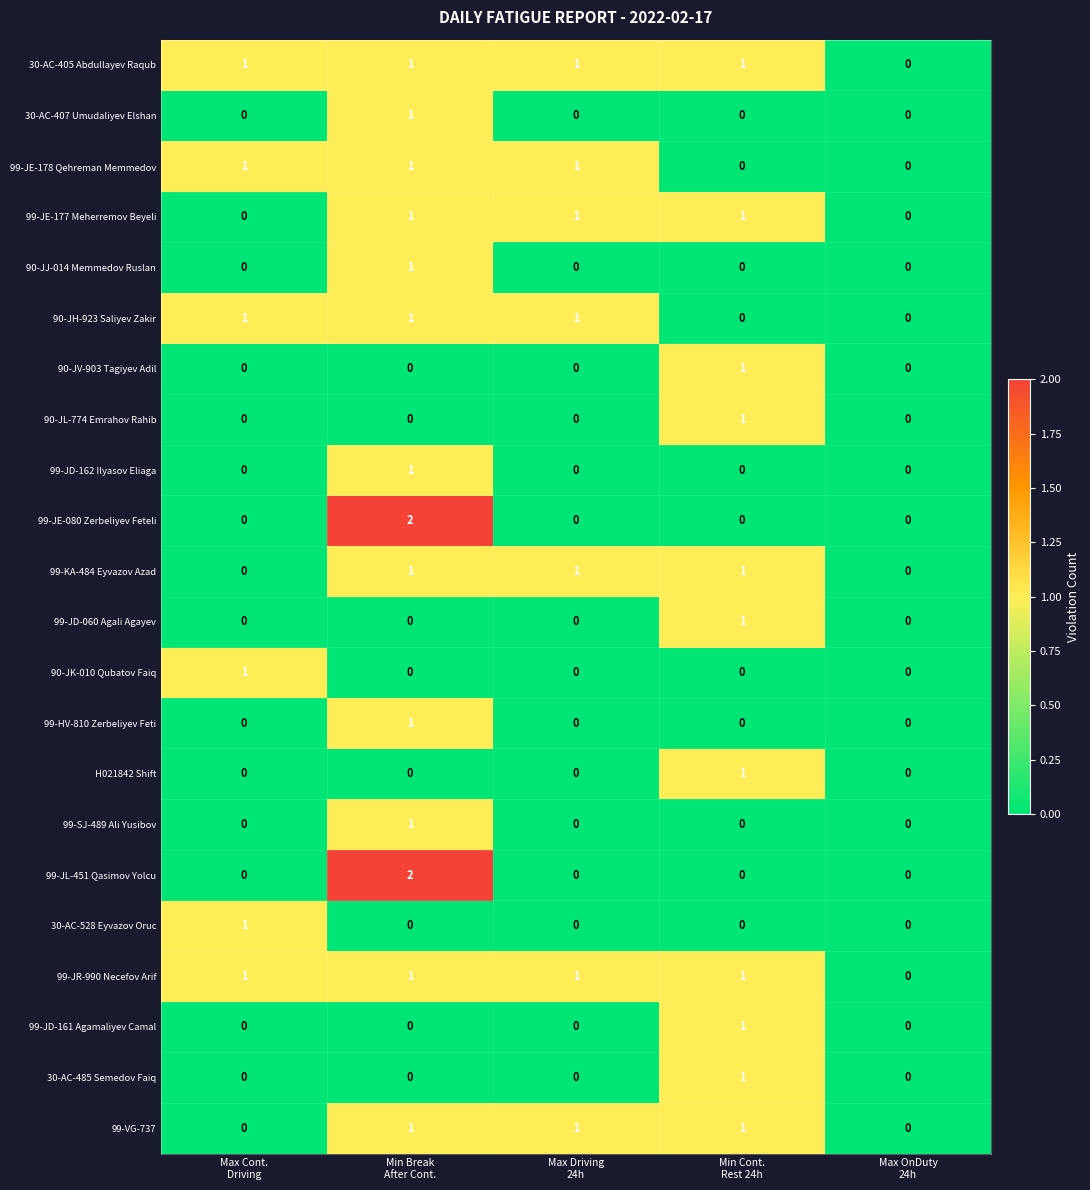

Which label corresponds to the largest value in the chart?

Min Break
After Cont.